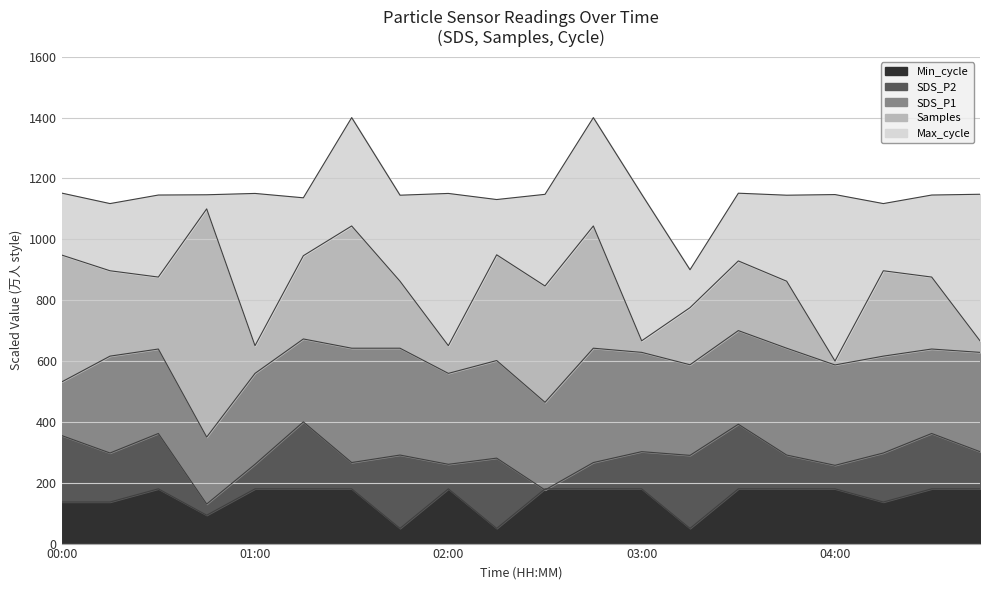

True or false: SDS_P2 and Max_cycle cross at least once.

False